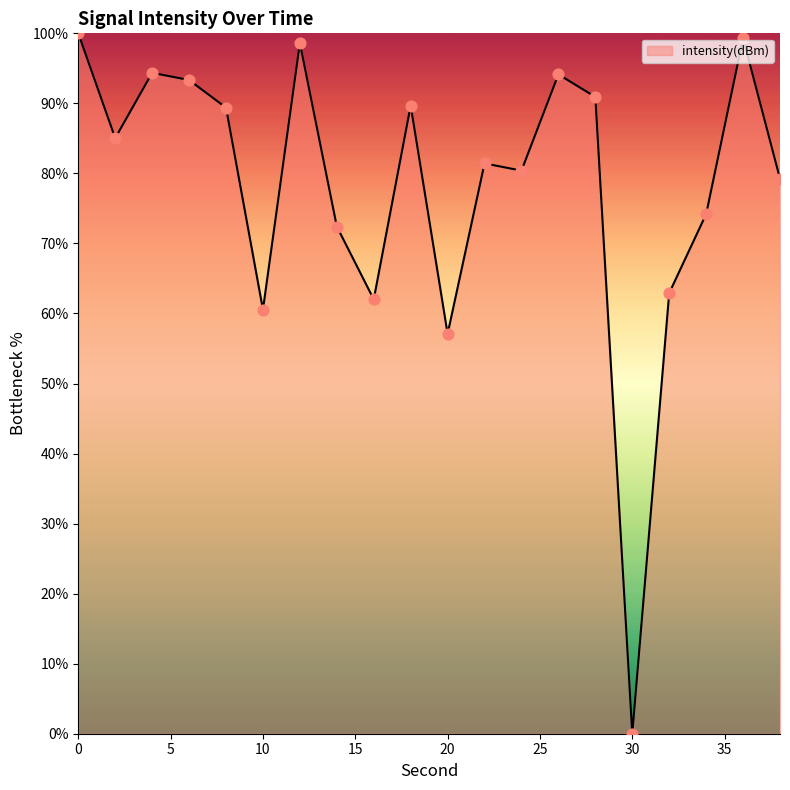

What is the maximum value shown in the chart?

100.0